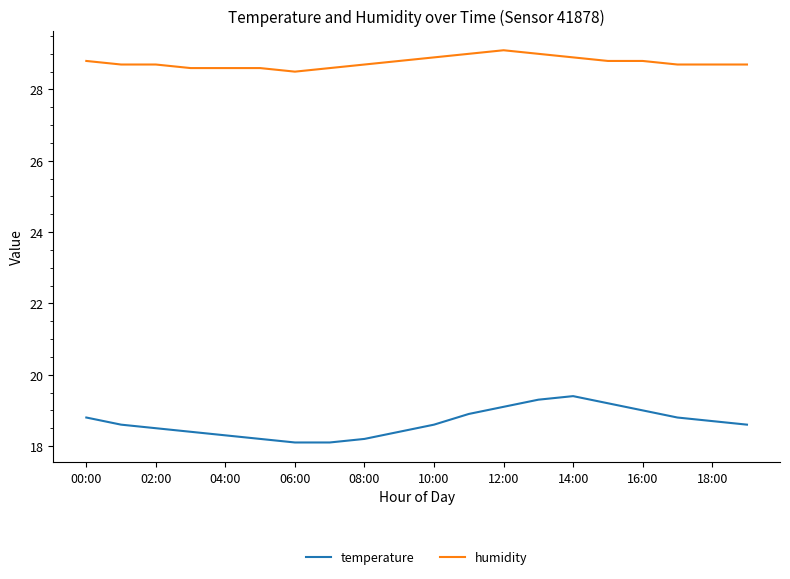

How many humidity values are between 28 and 29?

19